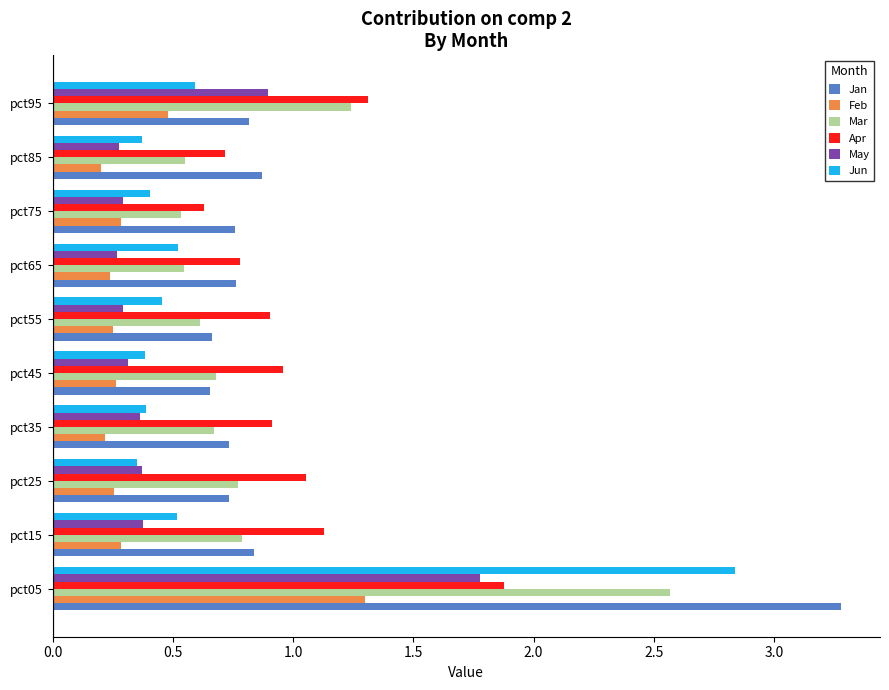

What are all the series names shown in the legend?

Jan, Feb, Mar, Apr, May, Jun